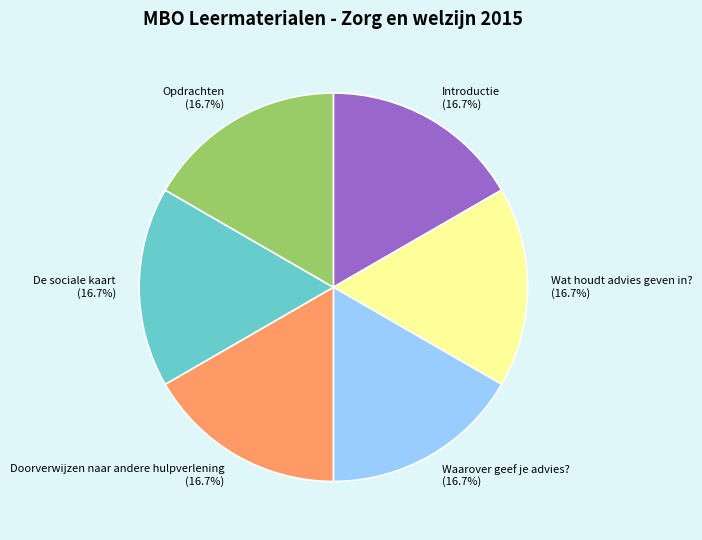

Is it true that Wat houdt advies geven in? is 7% of the pie?

False